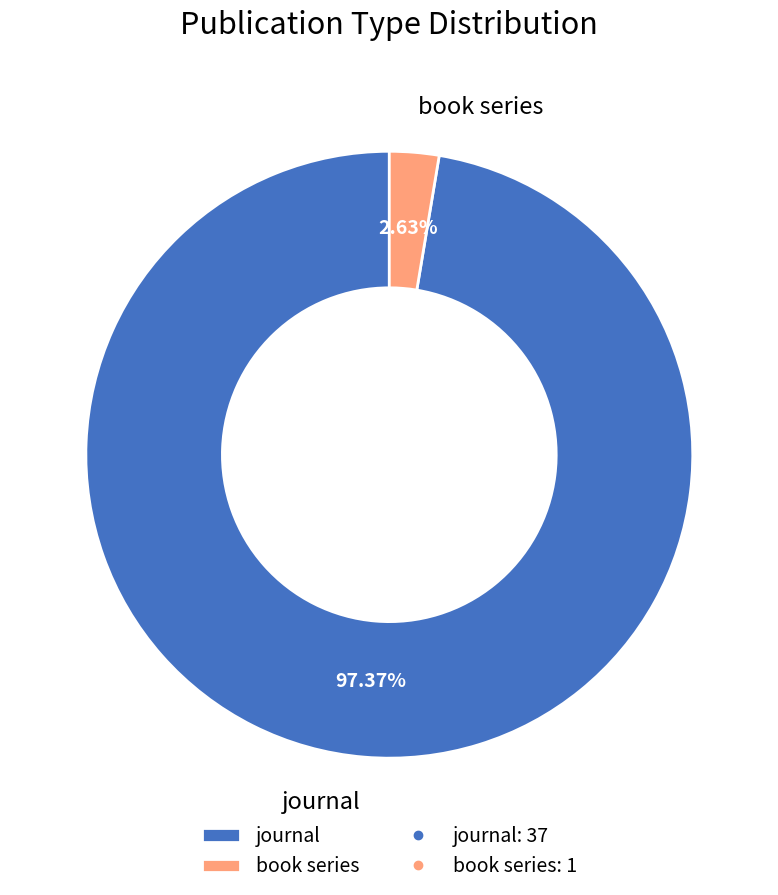

Which slice is the smallest?

book series